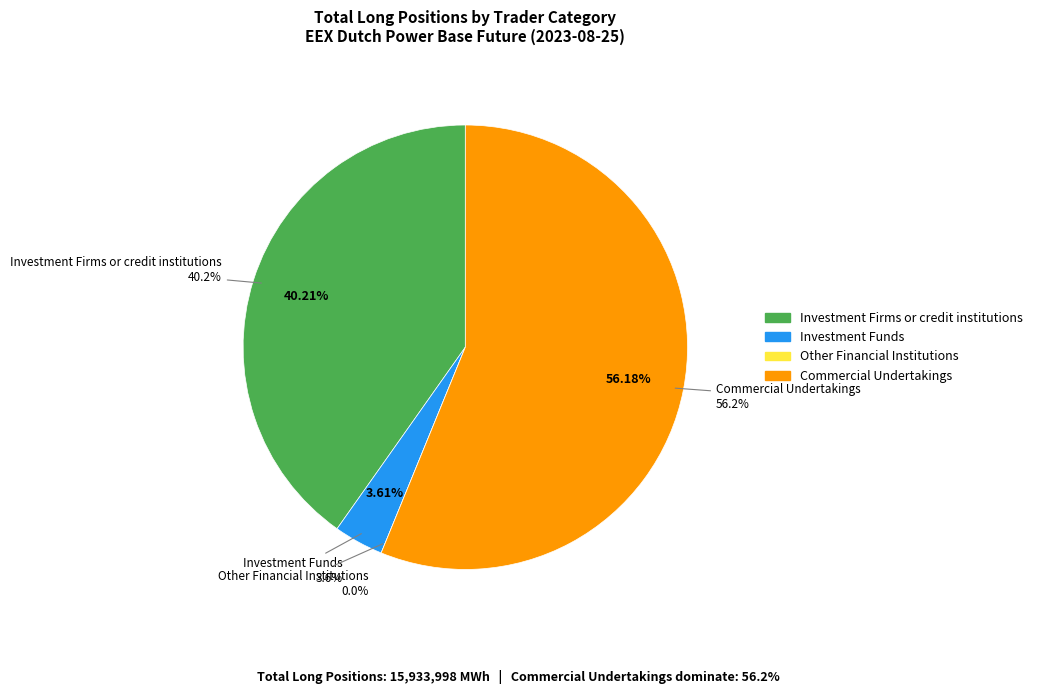

Which slice represents more than half of the pie?

Commercial Undertakings